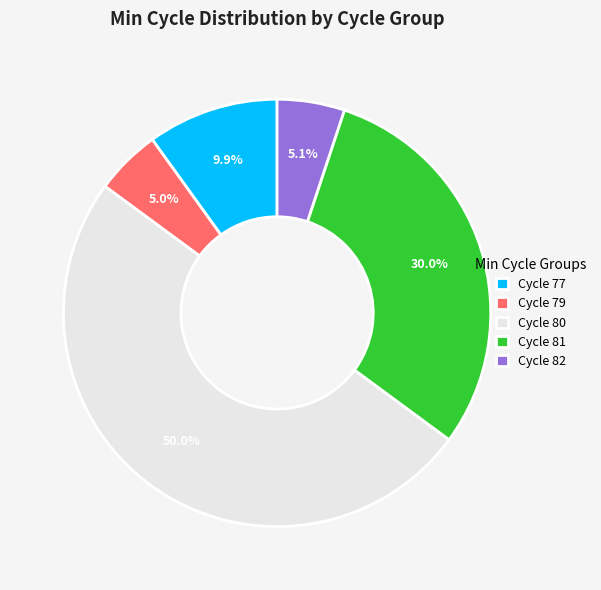

How many slices are in this pie chart?

5